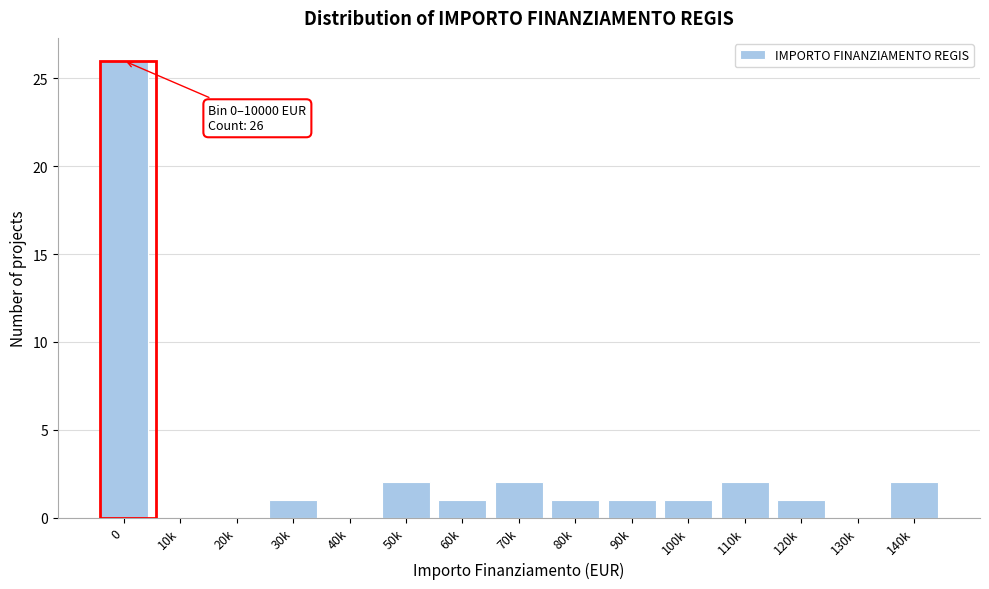

Reading left to right, list all the values displayed in this chart.

0=26	10k=0	20k=0	30k=1	40k=0	50k=2	60k=1	70k=2	80k=1	90k=1	100k=1	110k=2	120k=1	130k=0	140k=2